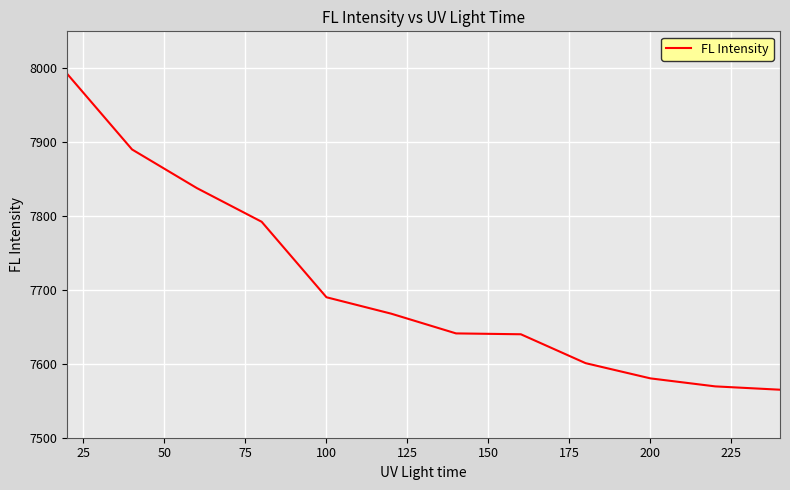

What is the minimum value shown in the chart?

7565.0